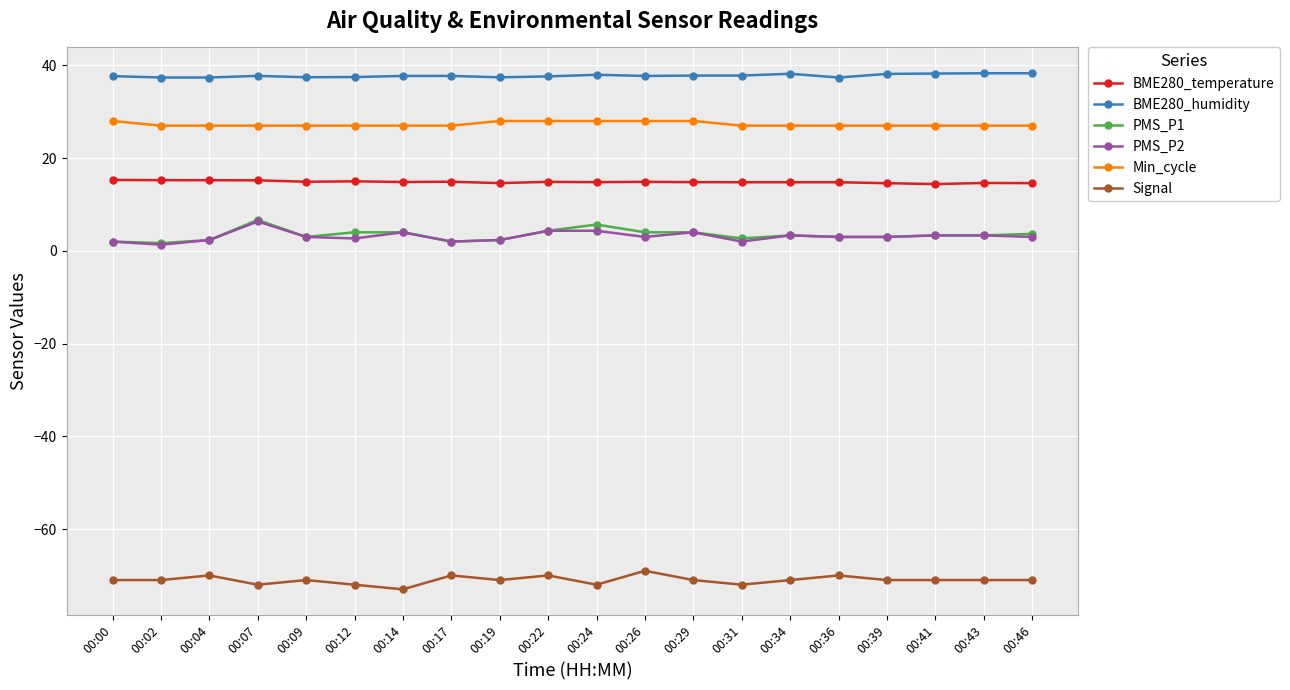

What is the difference between the second highest and minimum values in the BME280_humidity series?

0.9